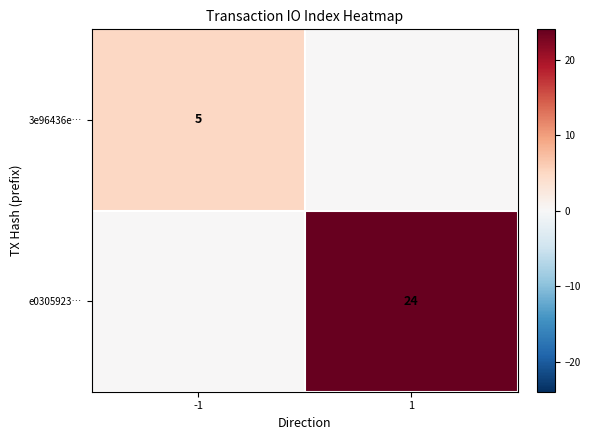

Is the value of e0305923… at 1 greater than the value of 3e96436e… at -1?

Yes